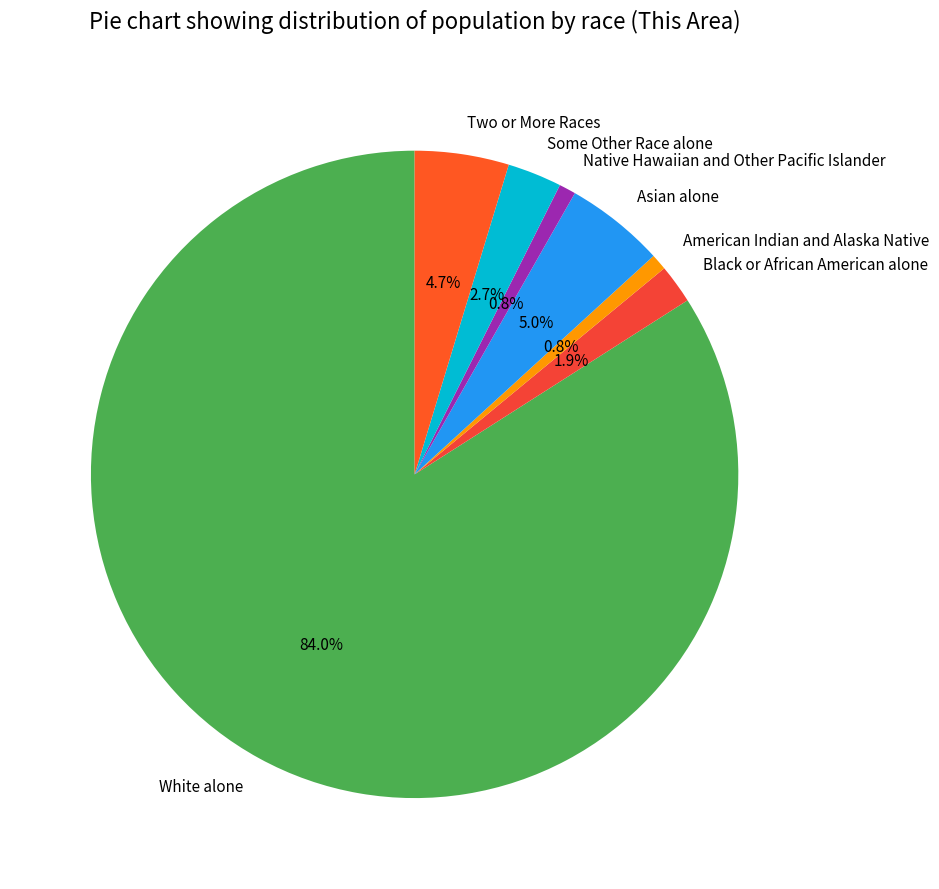

Is it true that Some Other Race alone is 3% of the pie?

True